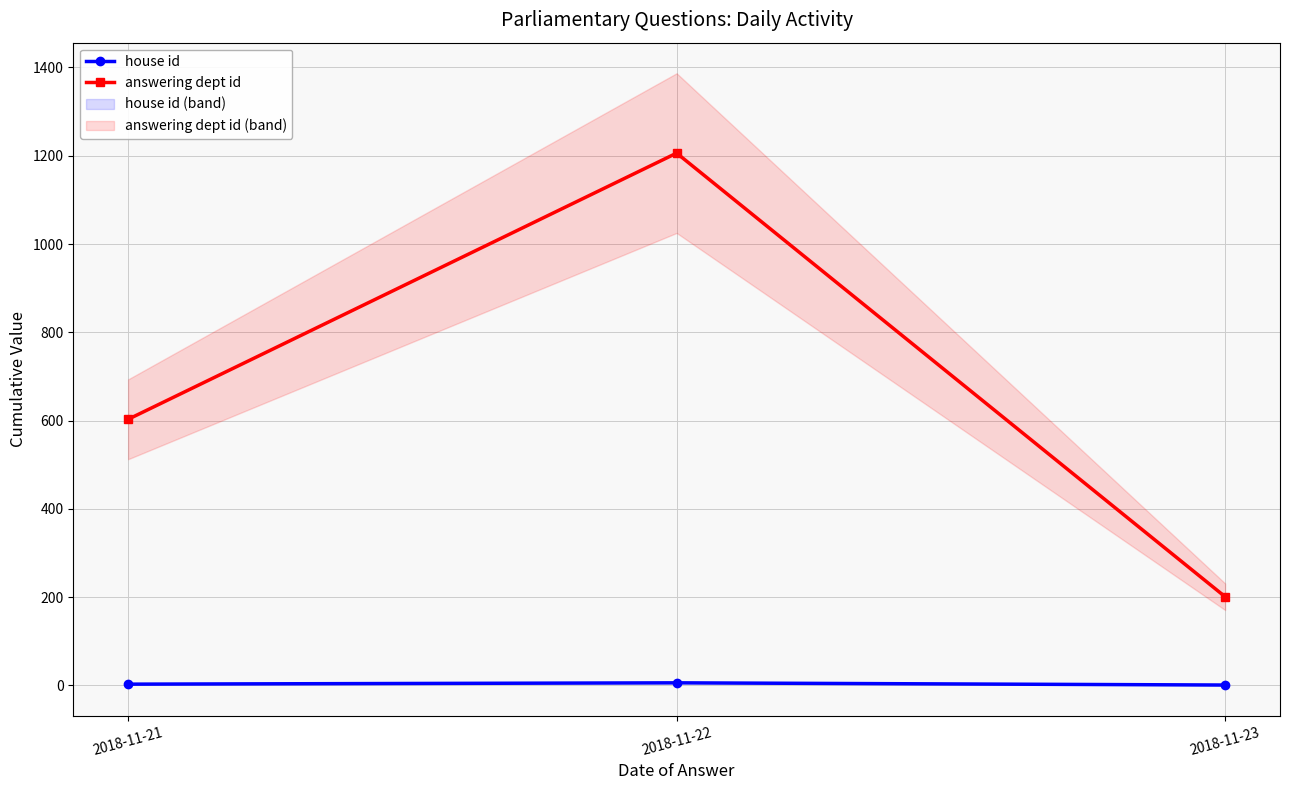

Rank the series at 2018-11-21 from highest to lowest value.

answering dept id, house id